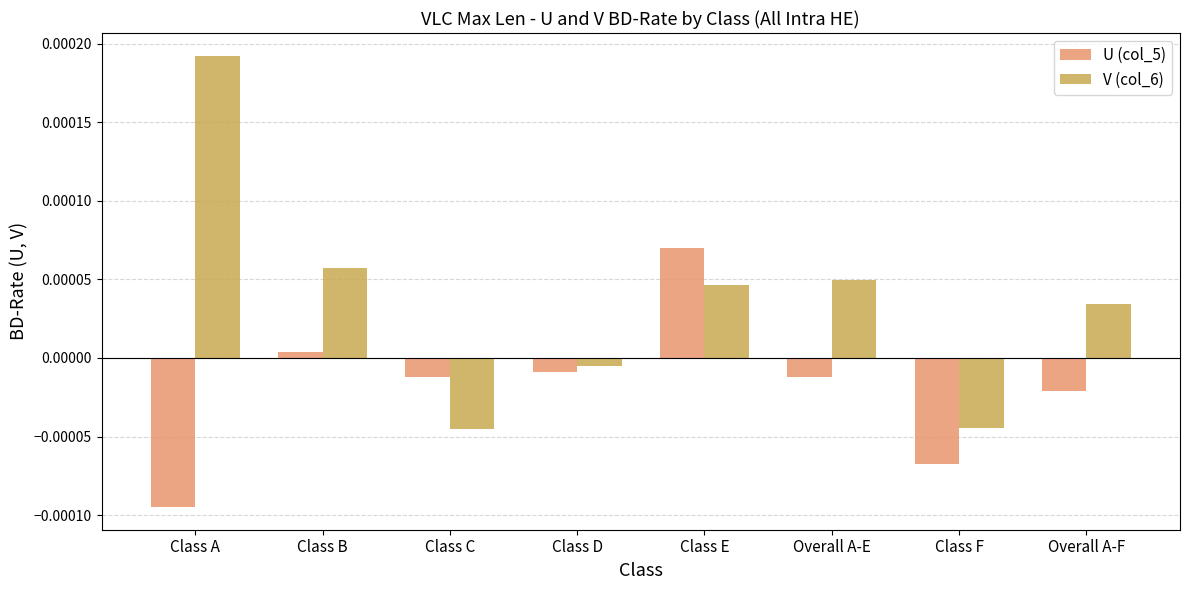

Which series has the largest range (max minus min)?

V (col_6)